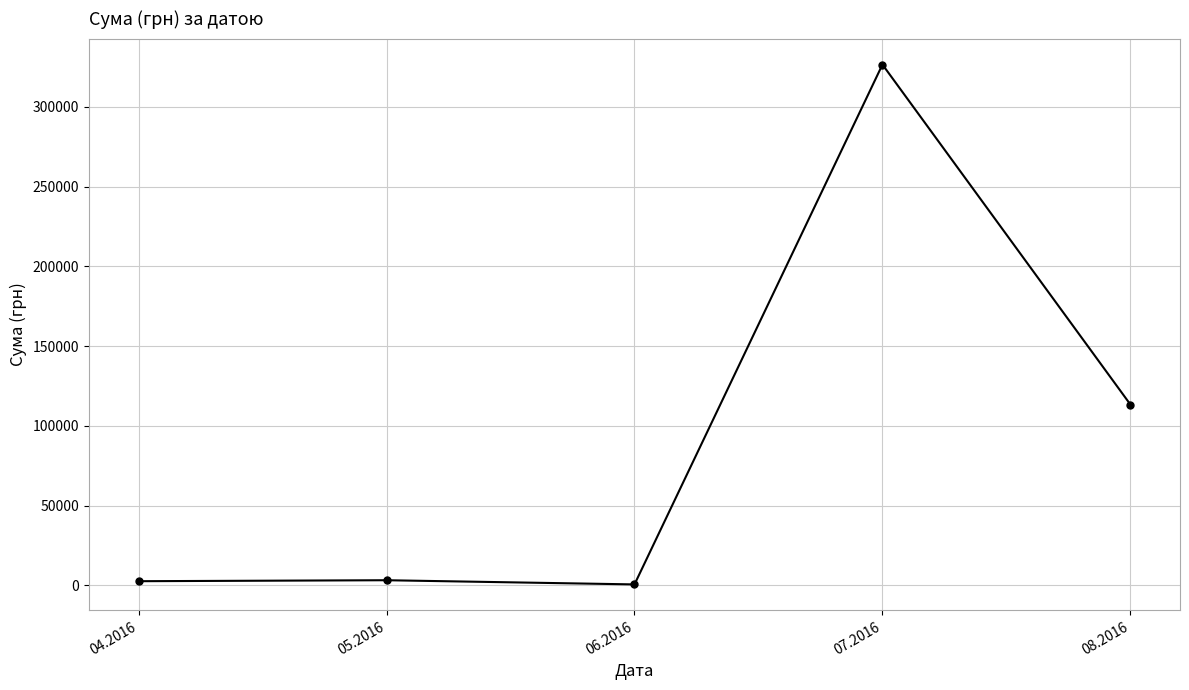

What is the value of the 4th point from the left?

326572.3